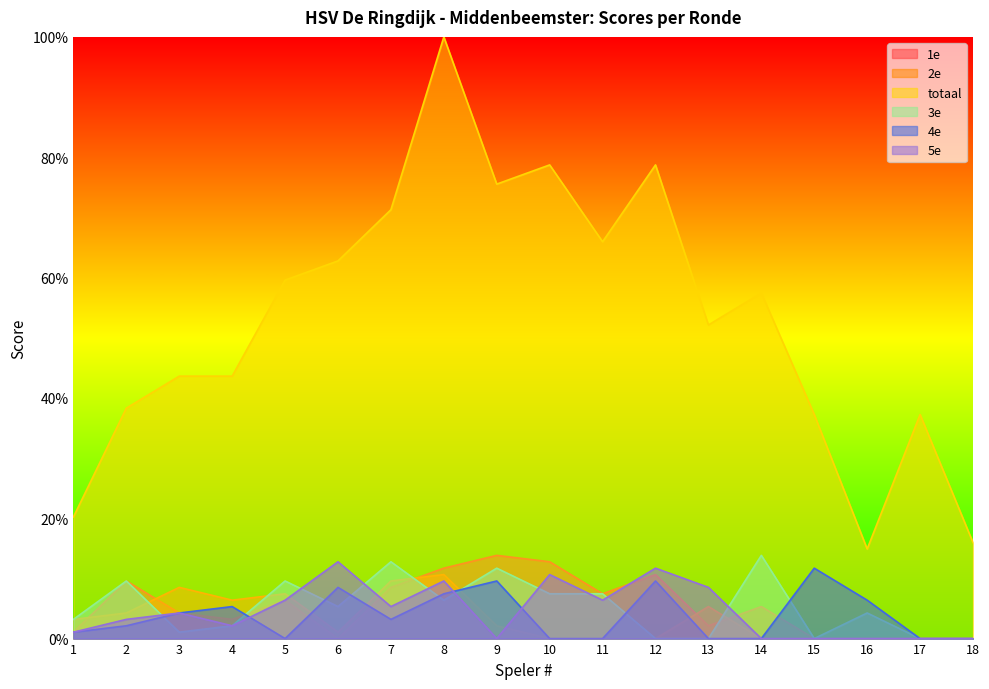

What is the difference between the highest and lowest values at 5?

59.6